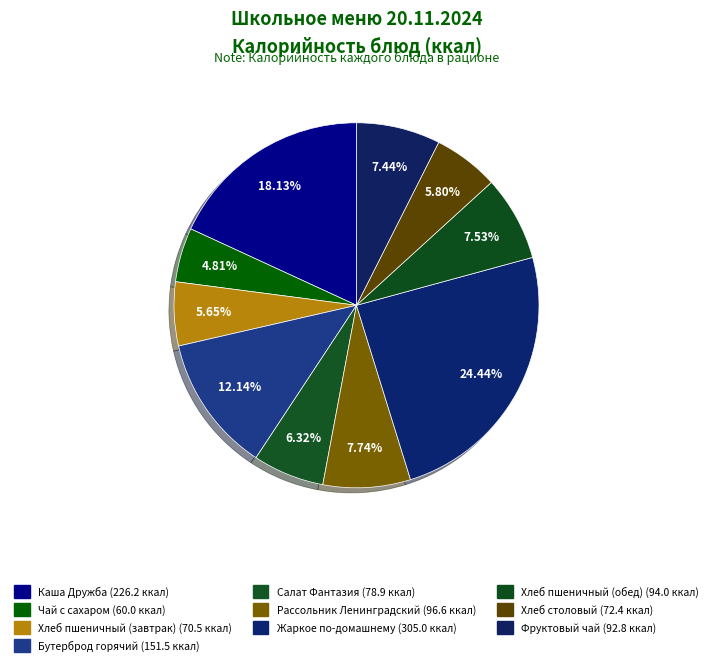

How many slices are in this pie chart?

10